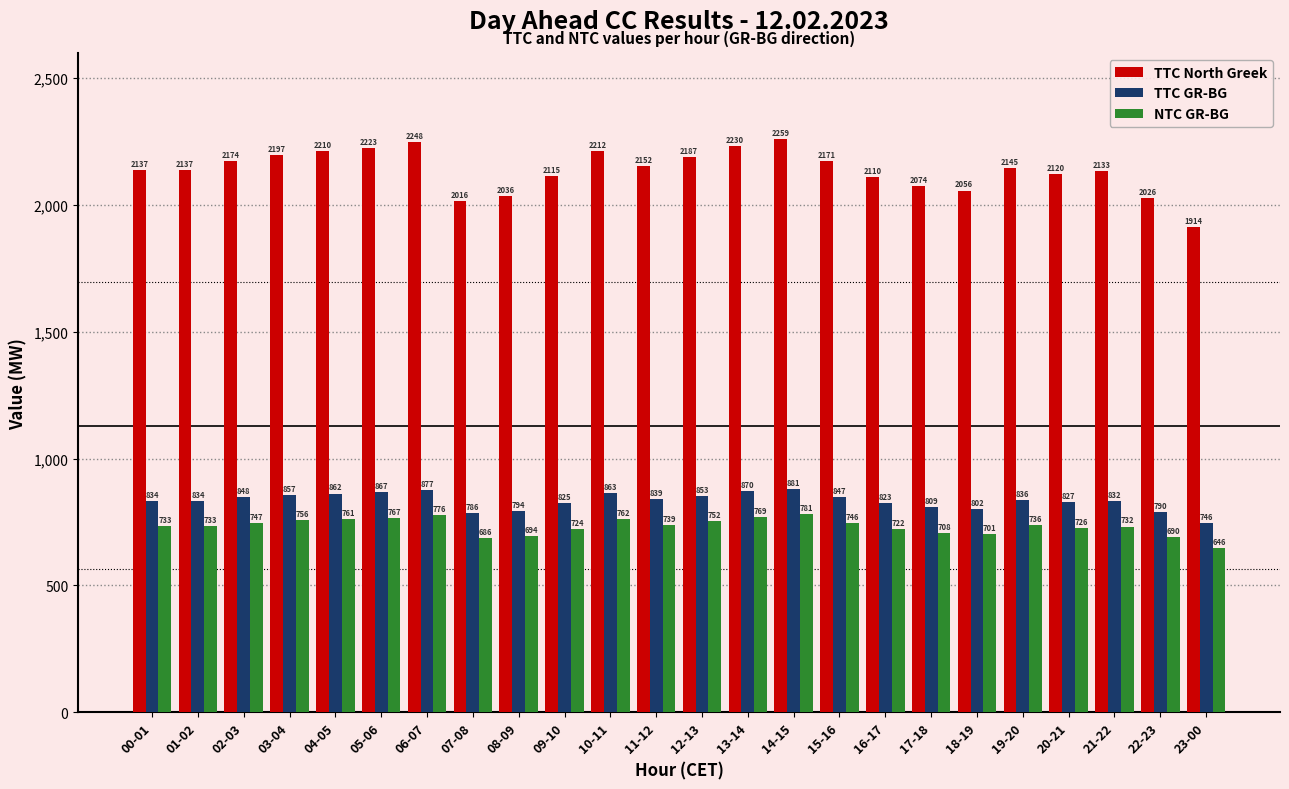

Does the chart contain any negative values?

No